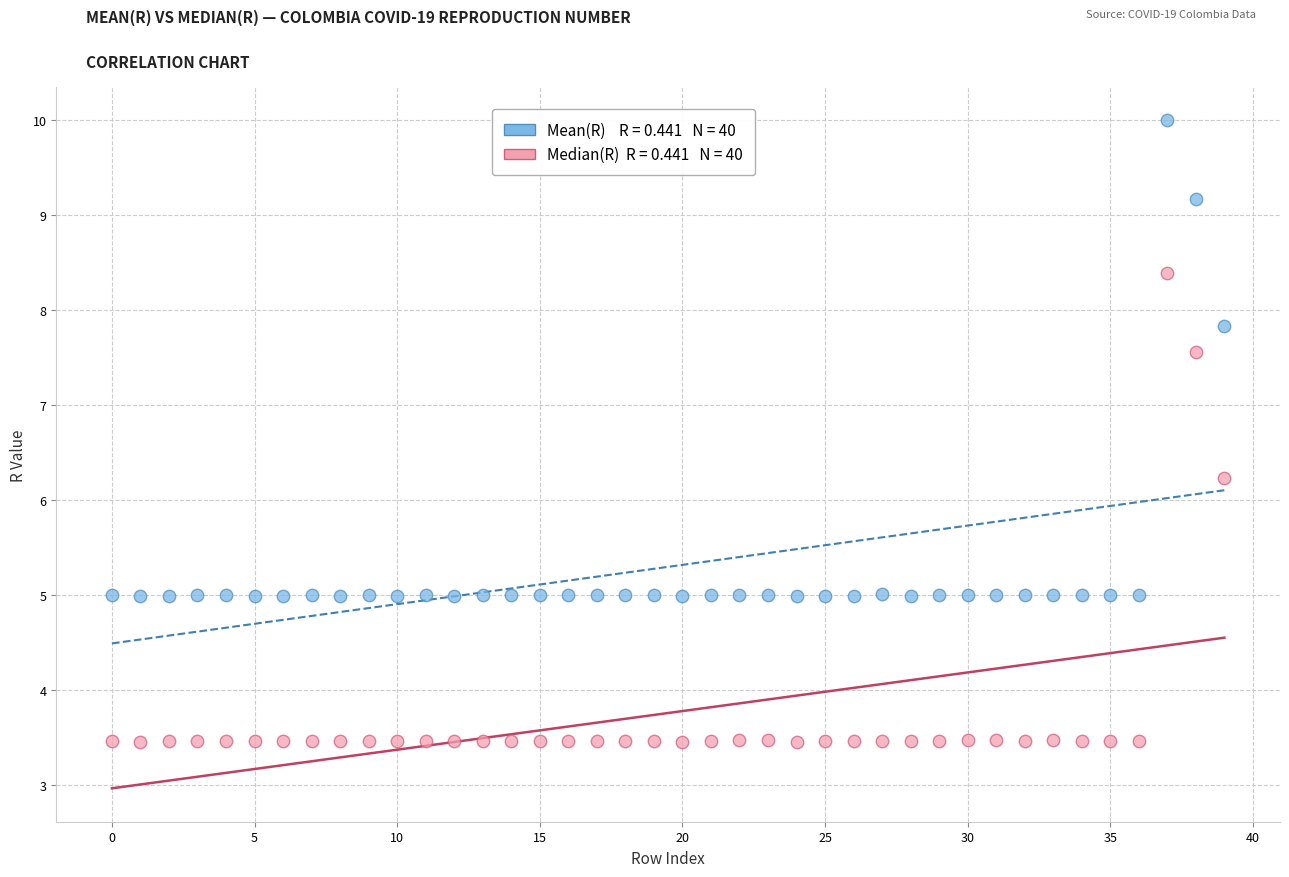

Across all series, what Y value is closest to 6?

6.2